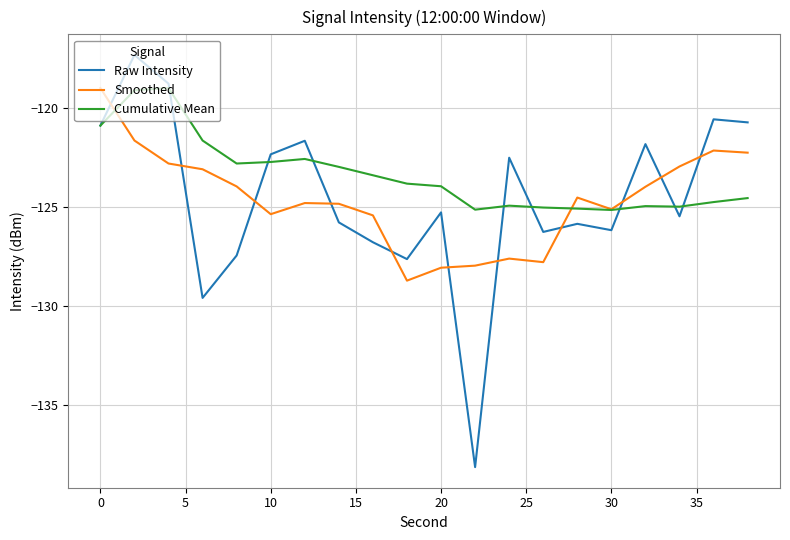

Which series has the widest spread of values?

Raw Intensity